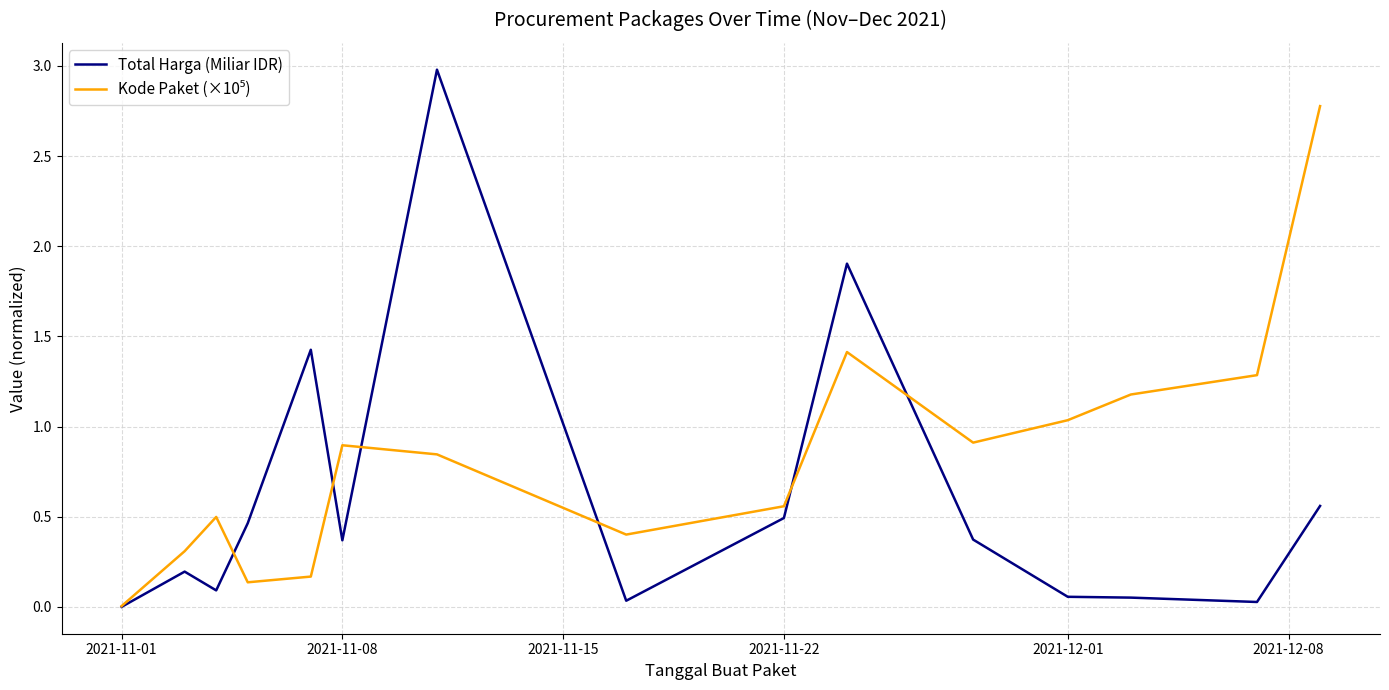

What is the maximum value for Total Harga (Miliar IDR)?

3.0